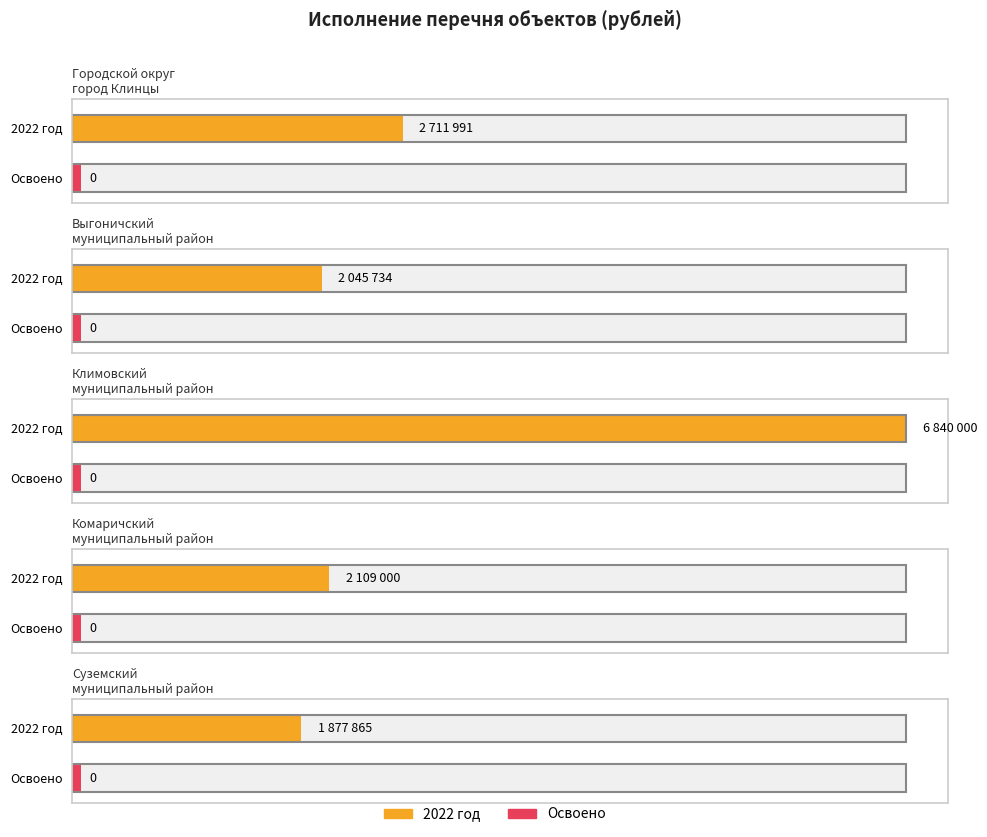

Where is Исполнено nearest to the value 0?

Городской округ
город Клинцы